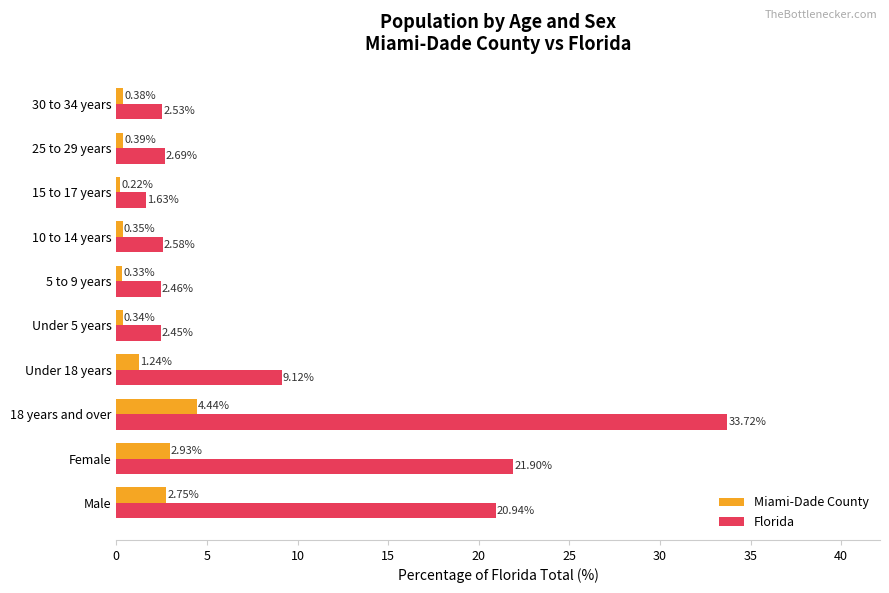

What is the sum of all Miami-Dade County values?

13.4